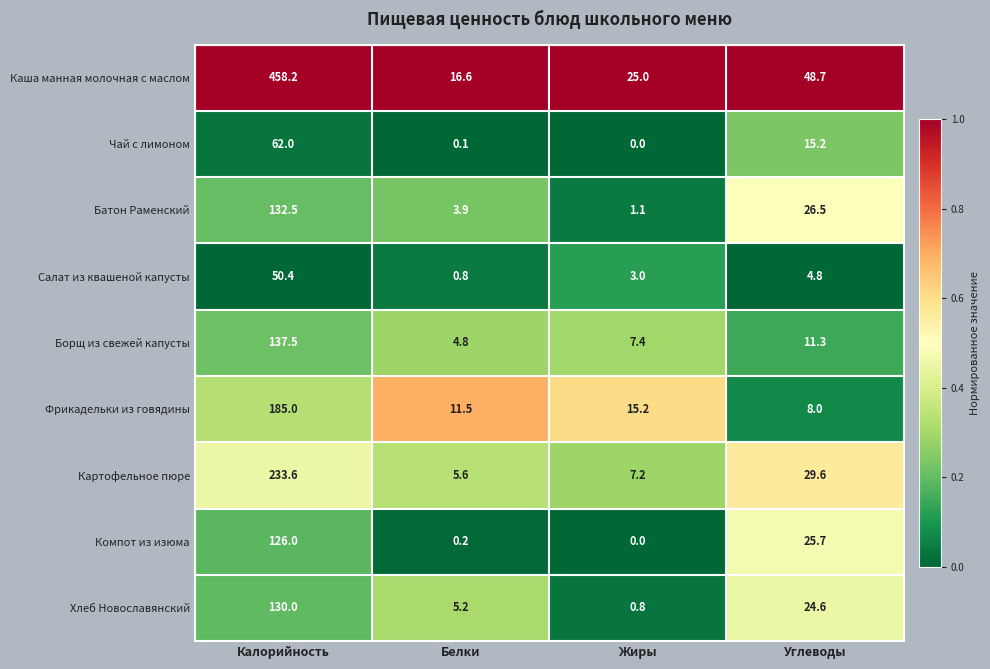

Rank the series by their maximum value, from lowest to highest.

Салат из квашеной капусты, Чай с лимоном, Компот из изюма, Хлеб Новославянский, Батон Раменский, Борщ из свежей капусты, Фрикадельки из говядины, Картофельное пюре, Каша манная молочная с маслом